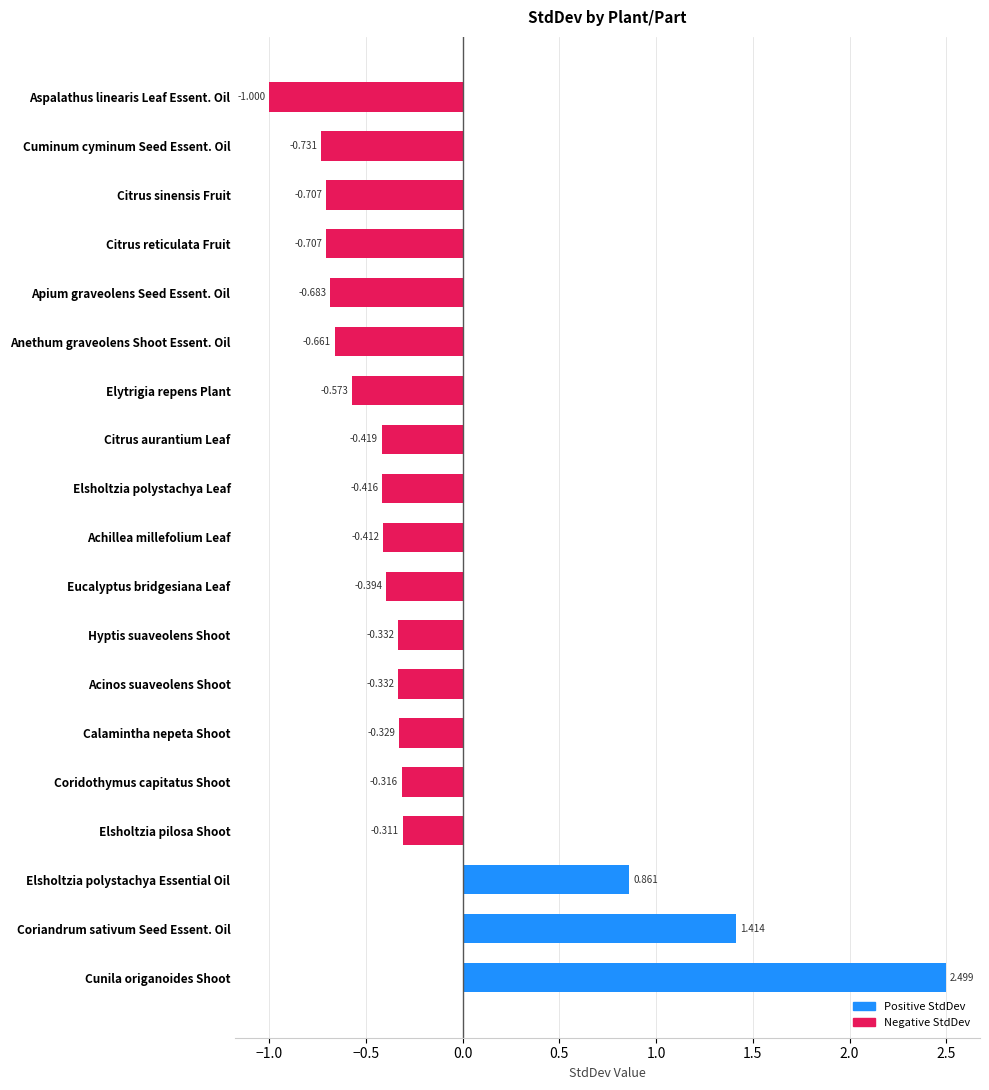

At which label is the value closest to 0?

Elsholtzia pilosa Shoot